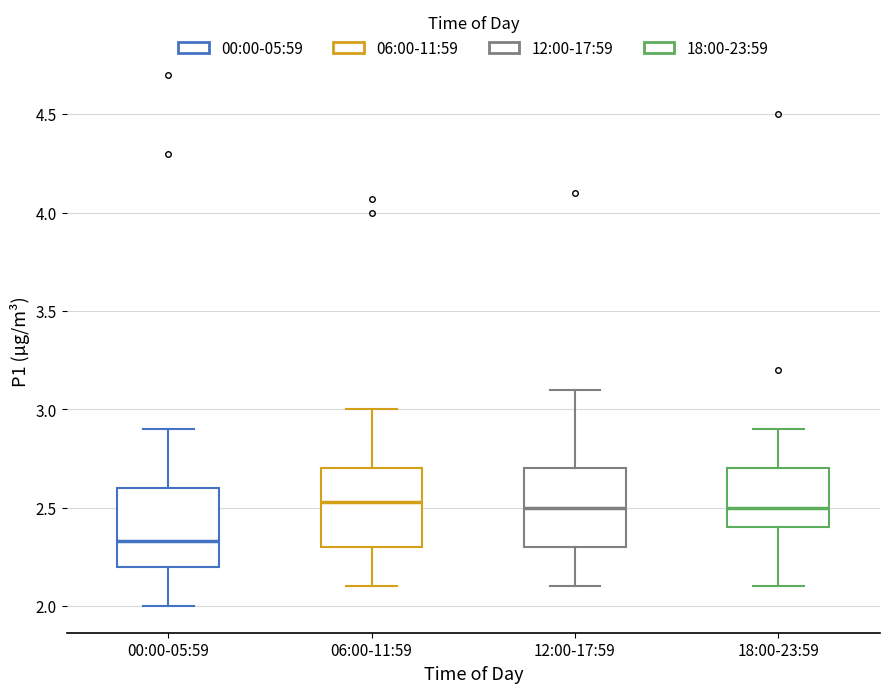

Reading left to right, transcribe this box plot: for each box, give where its median line is, the range the box spans, and where its two whiskers end, as read against the y-axis. The values are not printed on the chart, so give them approximately, as read against the axis.

00:00-05:59: median 2.35, box 2.20 to 2.60, whiskers 2.00 to 2.90
06:00-11:59: median 2.55, box 2.30 to 2.70, whiskers 2.10 to 3.00
12:00-17:59: median 2.50, box 2.30 to 2.70, whiskers 2.10 to 3.10
18:00-23:59: median 2.50, box 2.40 to 2.70, whiskers 2.10 to 2.90